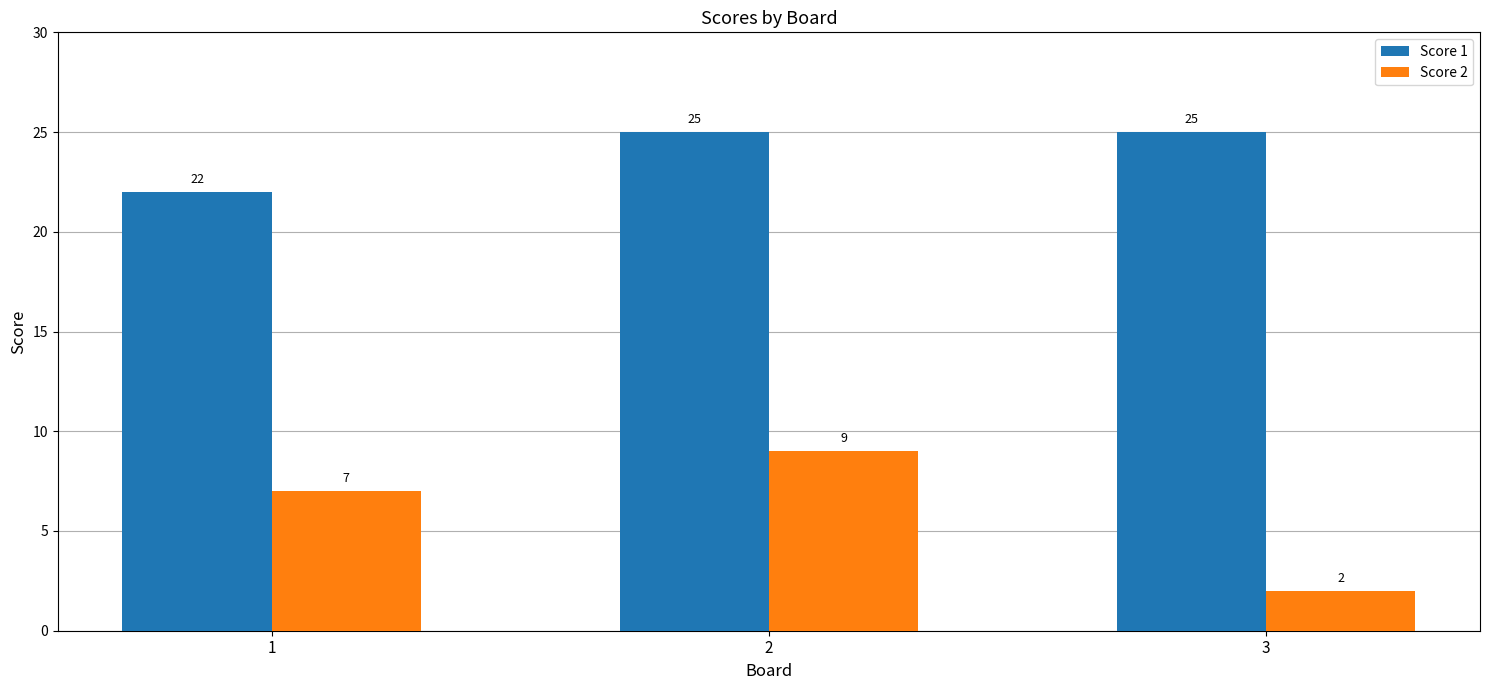

What are all the series names shown in the legend?

Score 1, Score 2